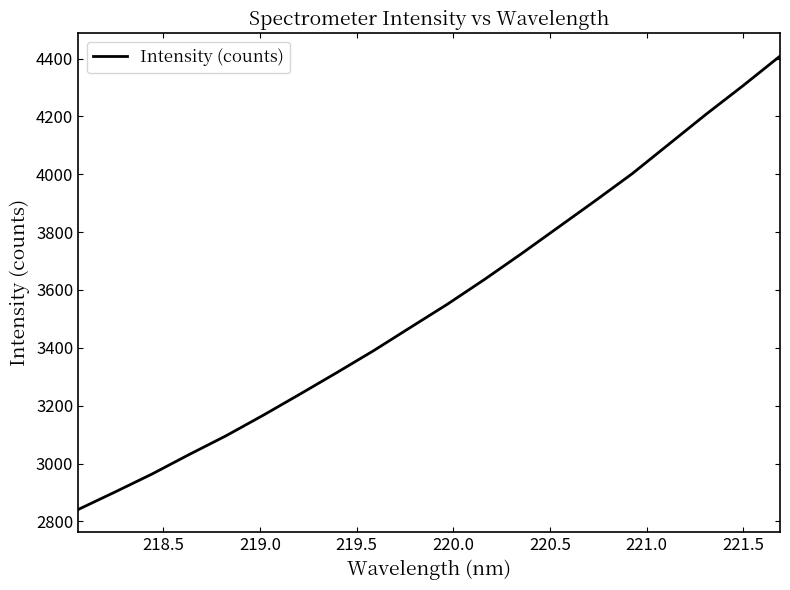

What is the difference between the maximum and minimum values?

1567.3